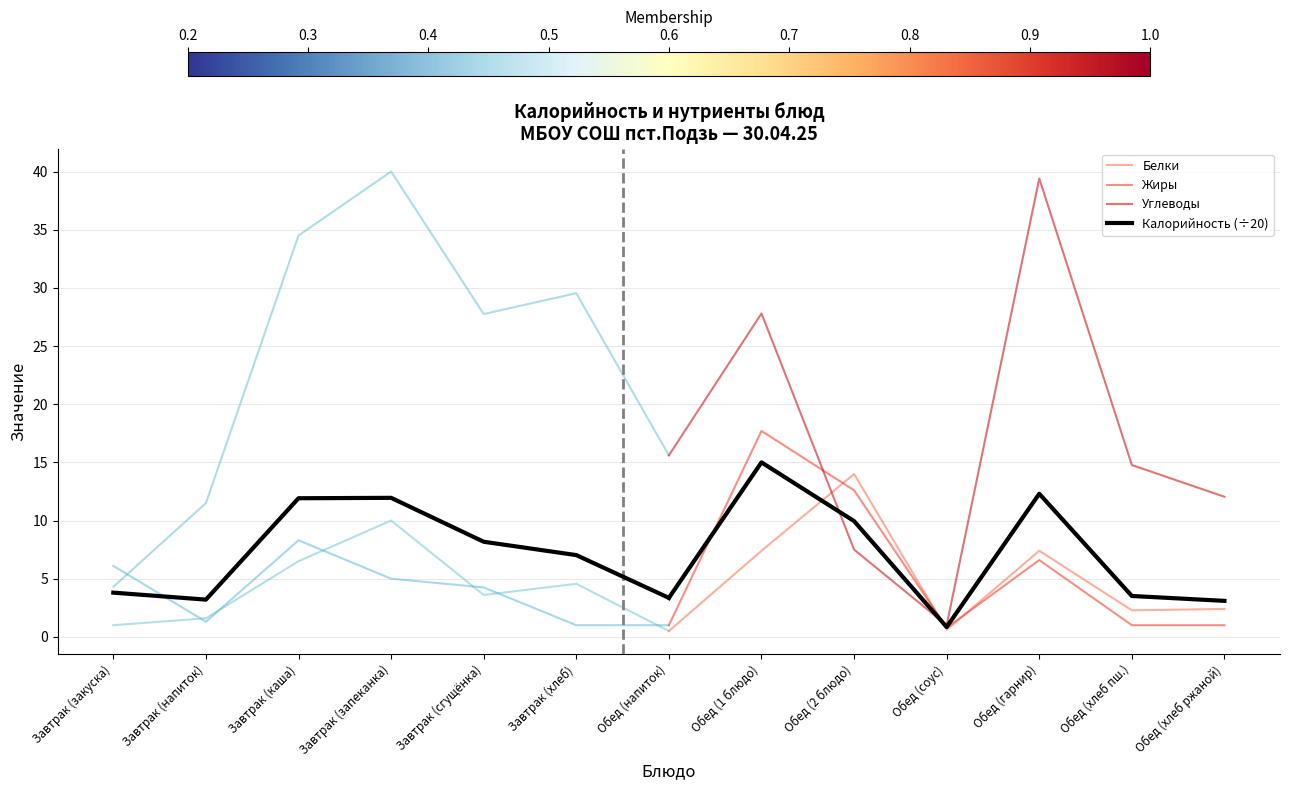

After their last crossing, which series has the higher values: Жиры or Калорийность (÷20)?

Калорийность (÷20)